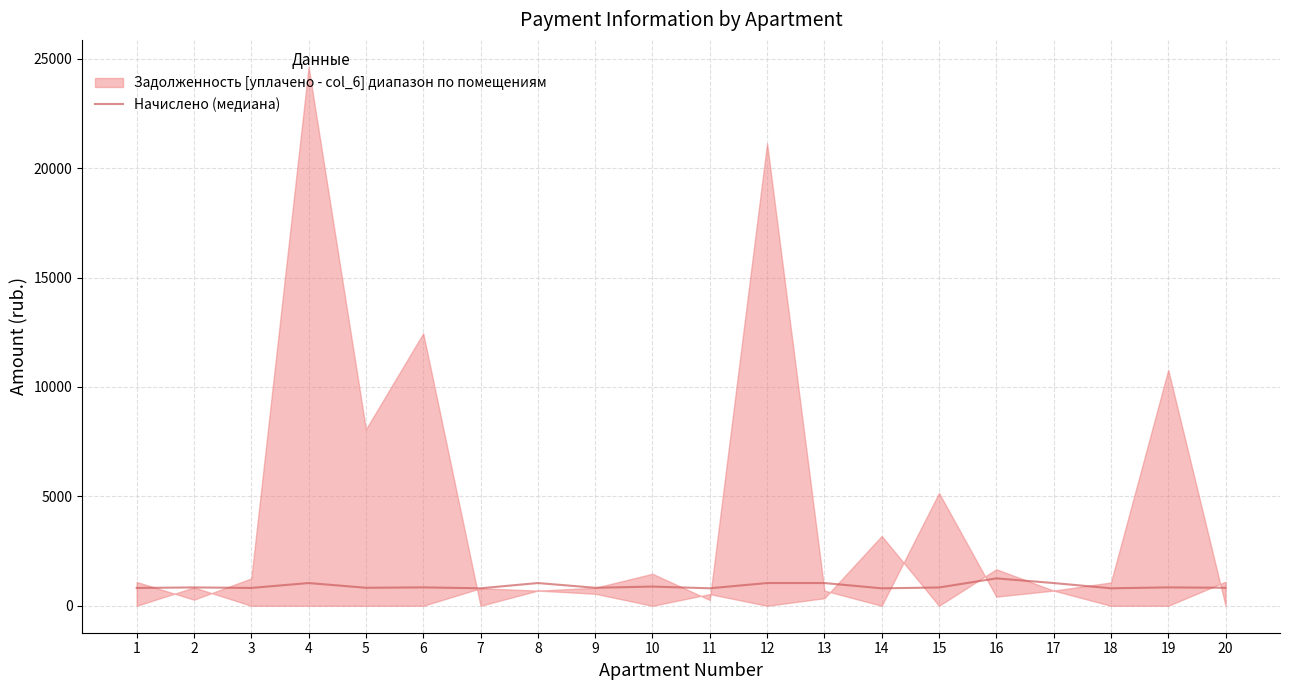

What is the sum of the values at 11 and 2?

1638.0